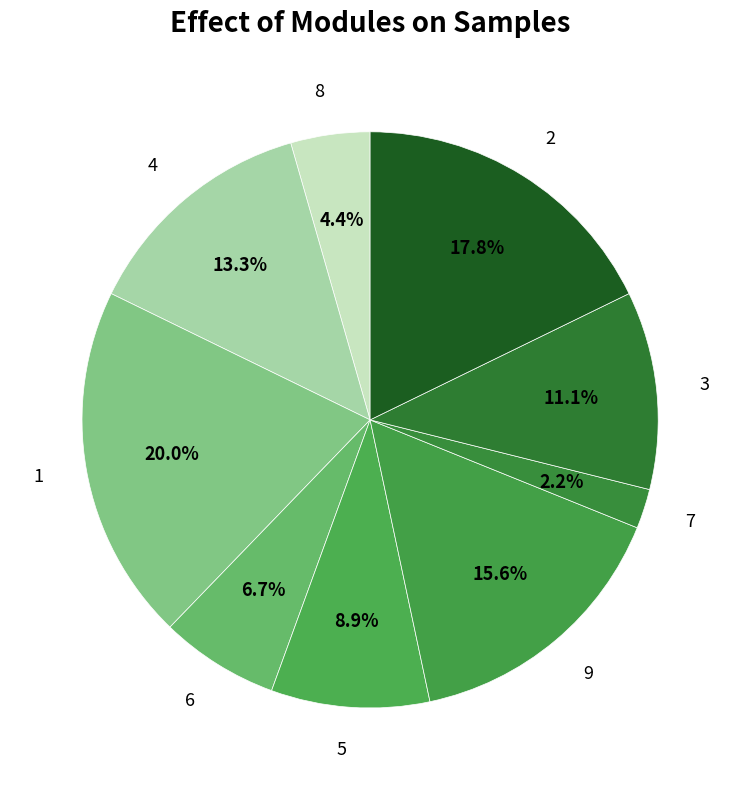

To the nearest percent, what portion does 2 represent?

18%